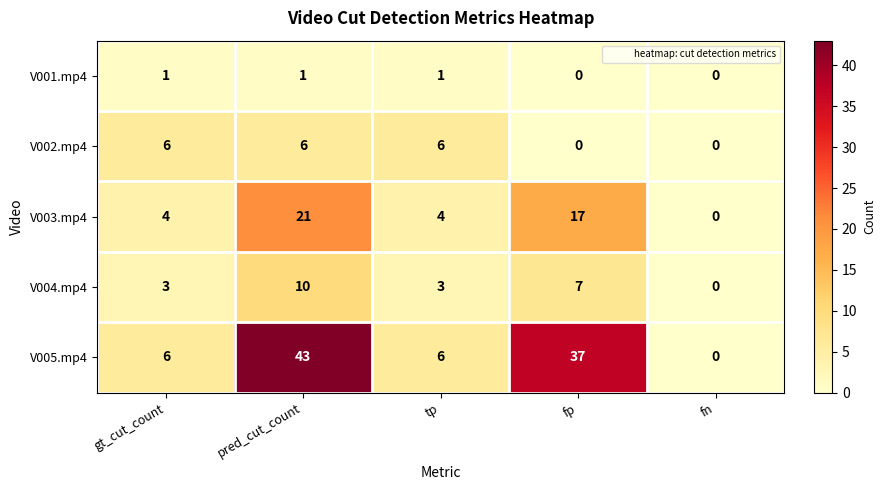

Which series changed the most between gt_cut_count and pred_cut_count?

V005.mp4